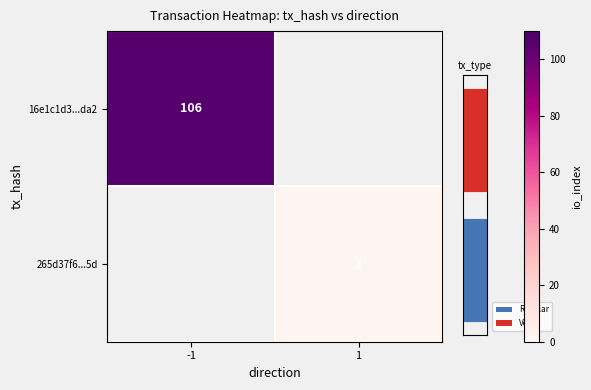

How many distinct data groups are displayed?

2